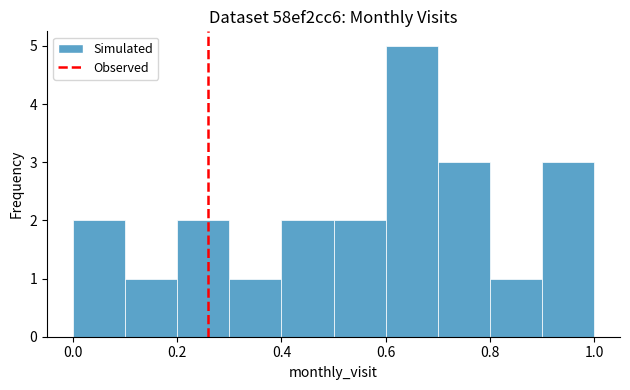

Reading left to right, transcribe this chart: for each bar, give the range it covers on the x-axis and its height. The values are not printed on the chart, so give them approximately, as read against the axis.

0.0 to 0.1: 2
0.1 to 0.2: 1
0.2 to 0.3: 2
0.3 to 0.4: 1
0.4 to 0.5: 2
0.5 to 0.6: 2
0.6 to 0.7: 5
0.7 to 0.8: 3
0.8 to 0.9: 1
0.9 to 1.0: 3